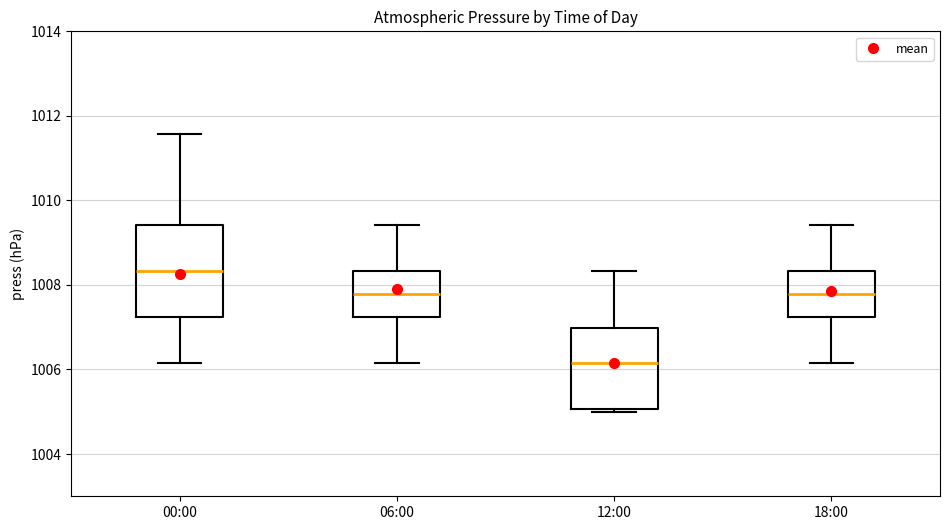

Where does the upper whisker of the box for 18:00 end on the y-axis? The values are not printed on the chart, so give them approximately, as read against the axis.

1009.4